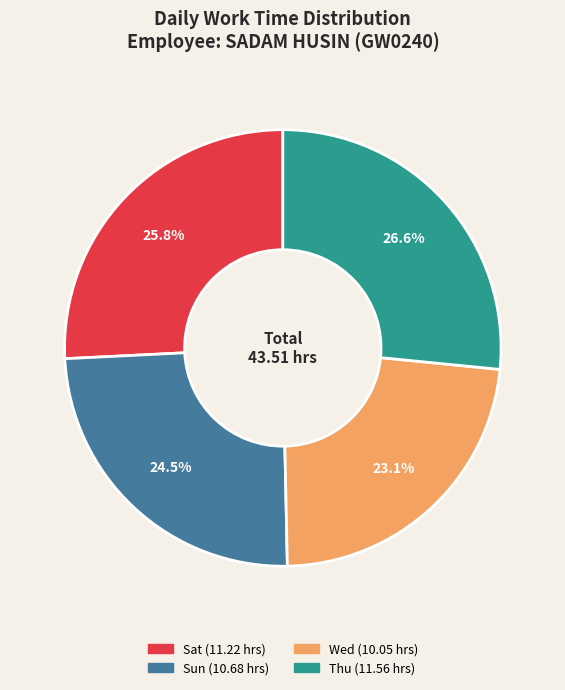

Does any single category account for the majority?

No